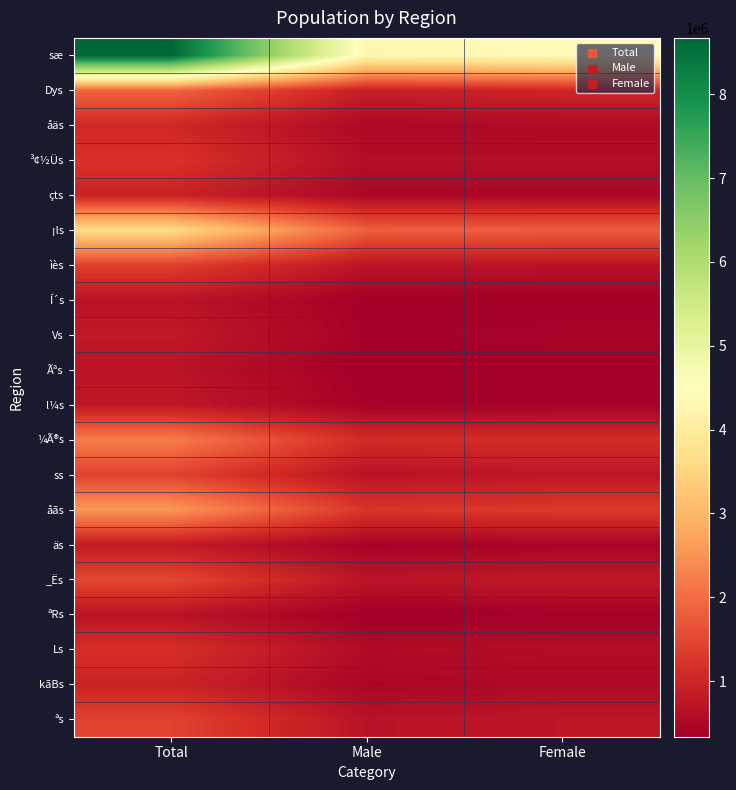

Reading left to right, what are all the values shown in this chart?

sæ: Total=8672195	Male=4283687	Female=4388508
Dys: Total=1906669	Male=893378	Female=1013291
åäs: Total=1038540	Male=504267	Female=534273
³¢½Üs: Total=1209687	Male=605666	Female=604021
çts: Total=946928	Male=473486	Female=473442
¡ls: Total=3635244	Male=1824660	Female=1810584
ìès: Total=1398578	Male=716539	Female=682039
Í´s: Total=709436	Male=357833	Female=351603
Vs: Total=807768	Male=388468	Female=419300
Ãªs: Total=709354	Male=345526	Female=363828
l¼s: Total=782288	Male=387986	Female=394302
¼Ã®s: Total=2209439	Male=1091289	Female=1118150
ss: Total=1440420	Male=685076	Female=755344
åãs: Total=2566557	Male=1248275	Female=1318282
äs: Total=832384	Male=400129	Female=432255
_Ës: Total=1509360	Male=714491	Female=794869
ªRs: Total=700587	Male=337015	Female=363572
Ls: Total=1160086	Male=559251	Female=600835
kãBs: Total=966953	Male=454491	Female=512462
ªs: Total=1446059	Male=683829	Female=762230